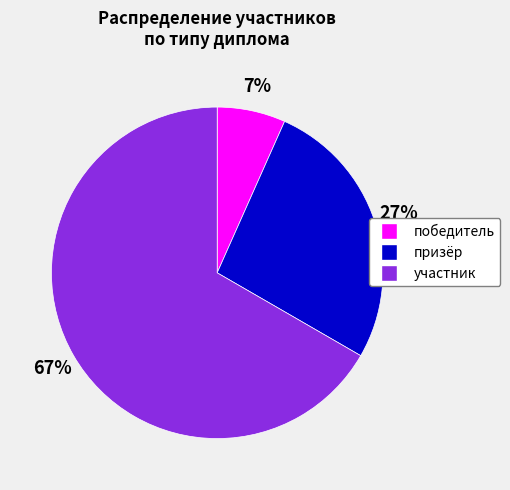

Which category has the biggest portion of the pie?

участник